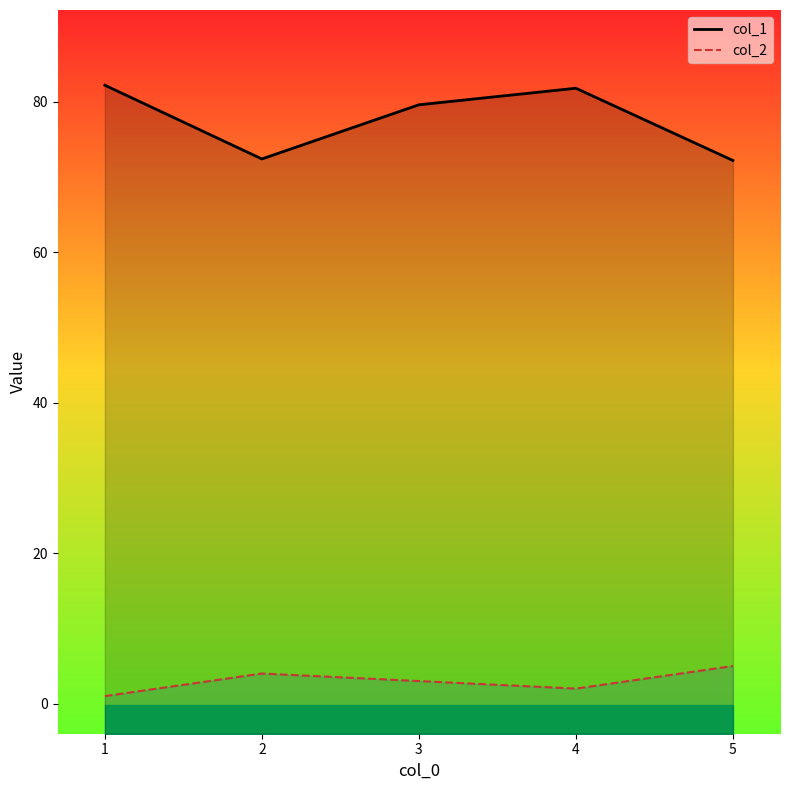

Rank the series by their average value, from lowest to highest.

col_2, col_1